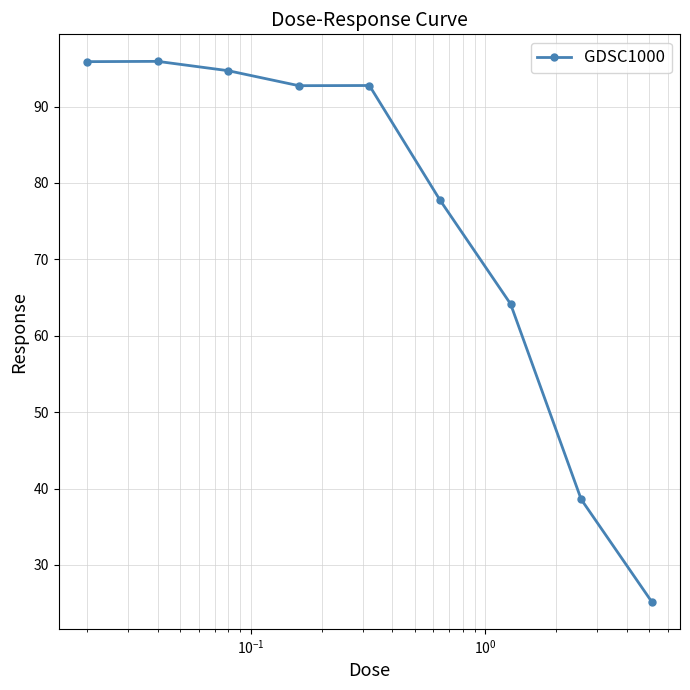

What is the value of the 3rd point from the left?

94.7